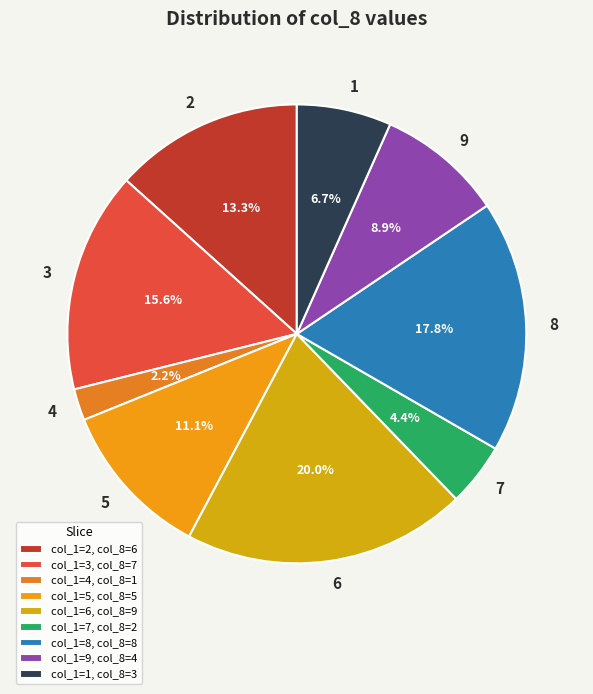

Rank the categories by value from lowest to highest.

4, 7, 1, 9, 5, 2, 3, 8, 6